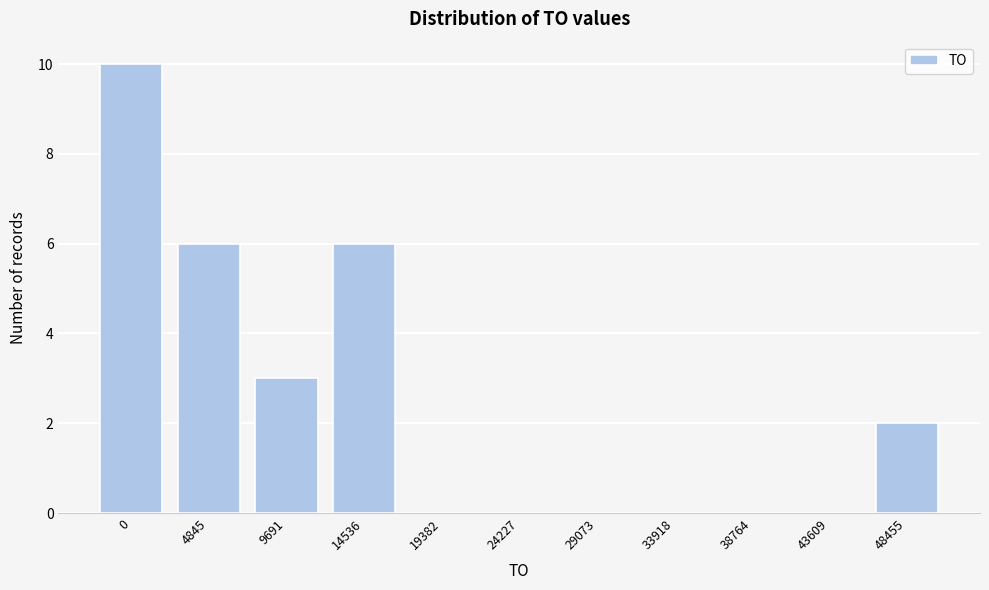

Reading left to right, what are all the values shown in this chart?

0=10	4845=6	9691=3	14536=6	19382=0	24227=0	29073=0	33918=0	38764=0	43609=0	48455=2